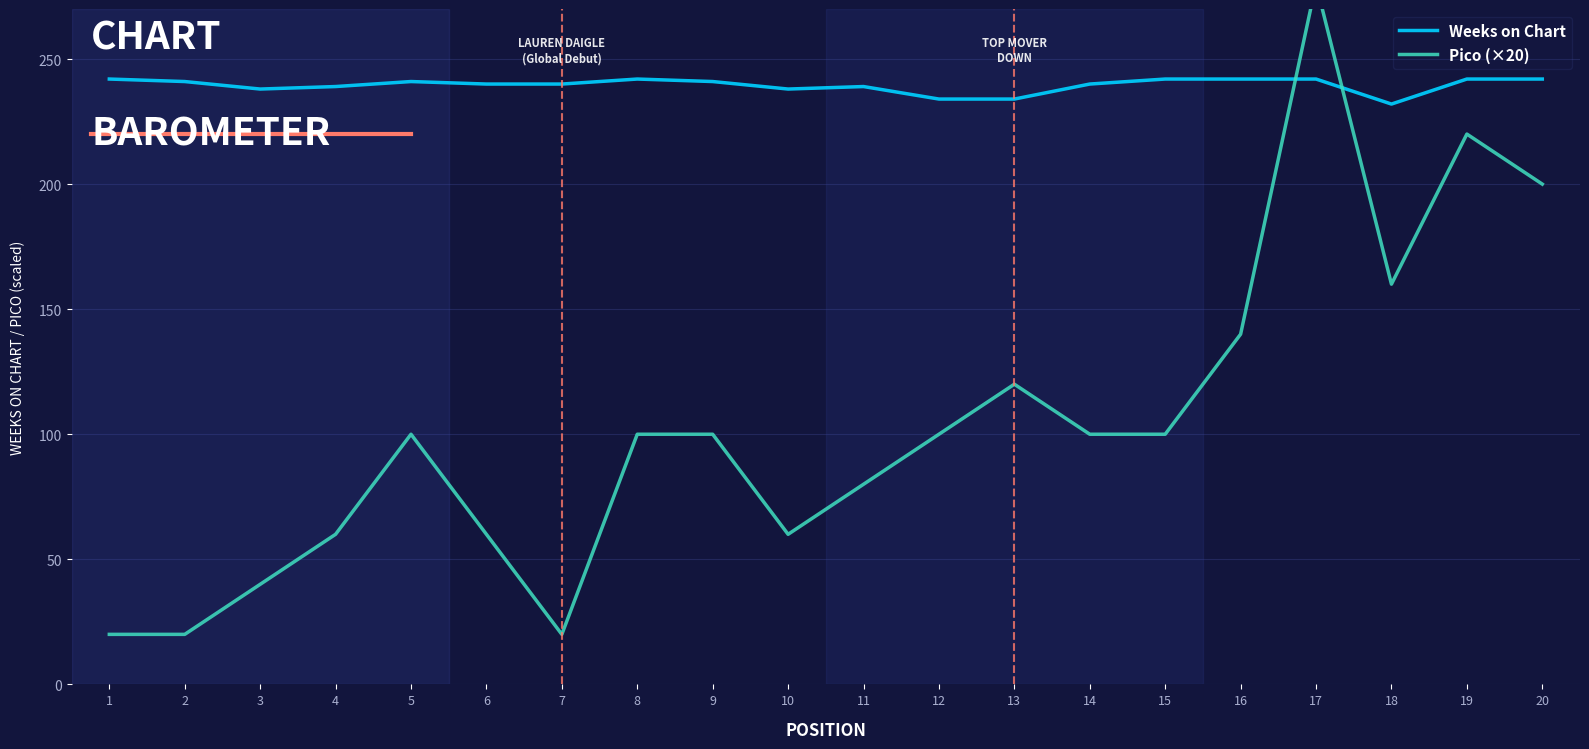

At which category does the chart reach its minimum across all series?

1